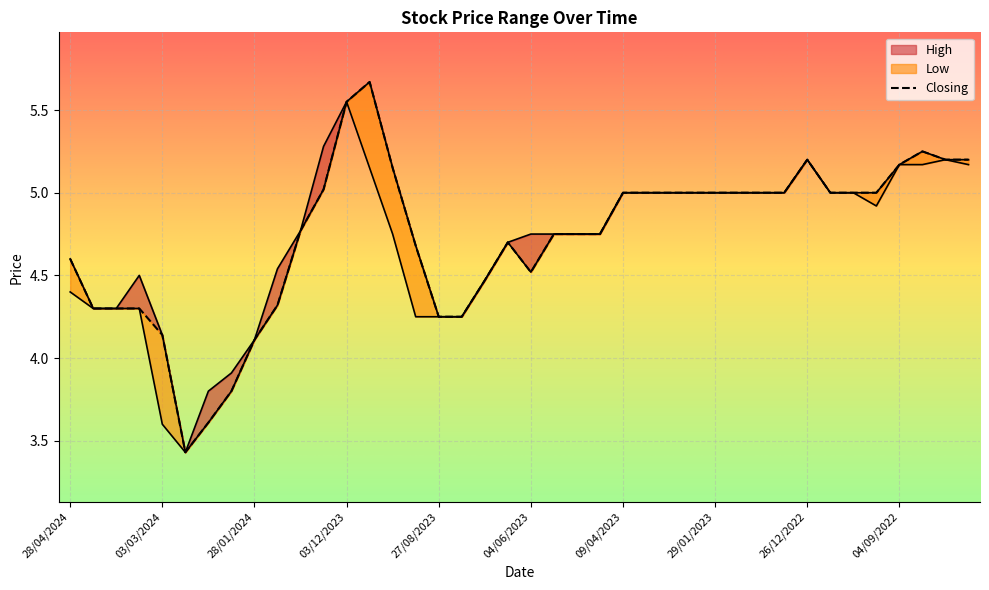

Reading right to left, transcribe all the data shown in this chart.

High: 17/07/2022=5.2	24/07/2022=5.2	21/08/2022=5.2	04/09/2022=5.2	11/09/2022=5.0	18/09/2022=5.0	06/11/2022=5.0	26/12/2022=5.2	02/01/2023=5.0	15/01/2023=5.0	22/01/2023=5.0	29/01/2023=5.0	05/03/2023=5.0	19/03/2023=5.0	26/03/2023=5.0	09/04/2023=5.0	07/05/2023=4.8	21/05/2023=4.8	28/05/2023=4.8	04/06/2023=4.8	11/06/2023=4.7	30/07/2023=4.5	20/08/2023=4.2	27/08/2023=4.2	03/09/2023=4.7	10/09/2023=5.2	01/10/2023=5.7	03/12/2023=5.5	31/12/2023=5.3	07/01/2024=4.8	21/01/2024=4.5	28/01/2024=4.1	11/02/2024=3.9	18/02/2024=3.8	25/02/2024=3.4	03/03/2024=4.1	10/03/2024=4.5	24/03/2024=4.3	31/03/2024=4.3	28/04/2024=4.6
Low: 17/07/2022=5.2	24/07/2022=5.2	21/08/2022=5.2	04/09/2022=5.2	11/09/2022=4.9	18/09/2022=5.0	06/11/2022=5.0	26/12/2022=5.2	02/01/2023=5.0	15/01/2023=5.0	22/01/2023=5.0	29/01/2023=5.0	05/03/2023=5.0	19/03/2023=5.0	26/03/2023=5.0	09/04/2023=5.0	07/05/2023=4.8	21/05/2023=4.8	28/05/2023=4.8	04/06/2023=4.5	11/06/2023=4.7	30/07/2023=4.5	20/08/2023=4.2	27/08/2023=4.2	03/09/2023=4.2	10/09/2023=4.8	01/10/2023=5.2	03/12/2023=5.5	31/12/2023=5.0	07/01/2024=4.8	21/01/2024=4.3	28/01/2024=4.1	11/02/2024=3.8	18/02/2024=3.6	25/02/2024=3.4	03/03/2024=3.6	10/03/2024=4.3	24/03/2024=4.3	31/03/2024=4.3	28/04/2024=4.4
Closing: 17/07/2022=5.2	24/07/2022=5.2	21/08/2022=5.2	04/09/2022=5.2	11/09/2022=5.0	18/09/2022=5.0	06/11/2022=5.0	26/12/2022=5.2	02/01/2023=5.0	15/01/2023=5.0	22/01/2023=5.0	29/01/2023=5.0	05/03/2023=5.0	19/03/2023=5.0	26/03/2023=5.0	09/04/2023=5.0	07/05/2023=4.8	21/05/2023=4.8	28/05/2023=4.8	04/06/2023=4.5	11/06/2023=4.7	30/07/2023=4.5	20/08/2023=4.2	27/08/2023=4.2	03/09/2023=4.7	10/09/2023=5.2	01/10/2023=5.7	03/12/2023=5.5	31/12/2023=5.0	07/01/2024=4.8	21/01/2024=4.3	28/01/2024=4.1	11/02/2024=3.8	18/02/2024=3.6	25/02/2024=3.4	03/03/2024=4.1	10/03/2024=4.3	24/03/2024=4.3	31/03/2024=4.3	28/04/2024=4.6